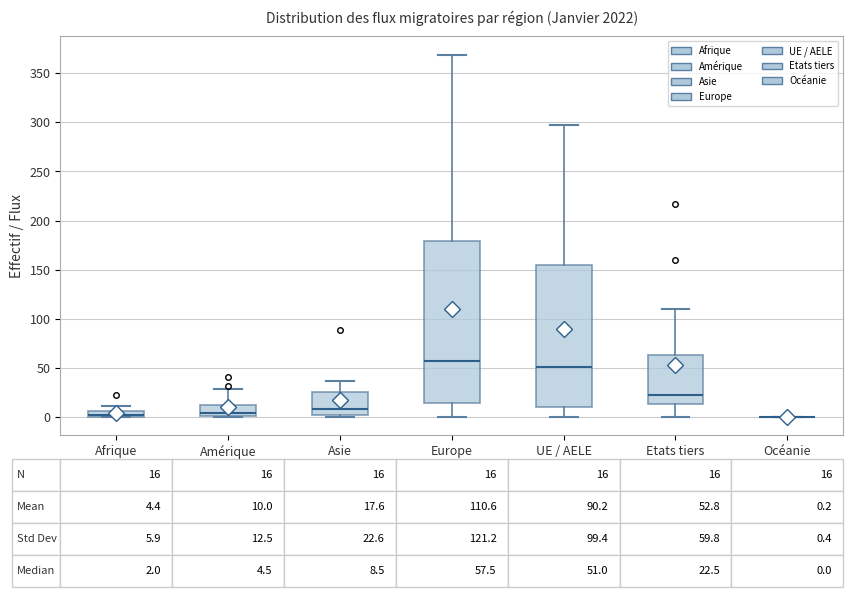

Comparing the boxes themselves (not the whiskers), which one is the tallest?

Europe